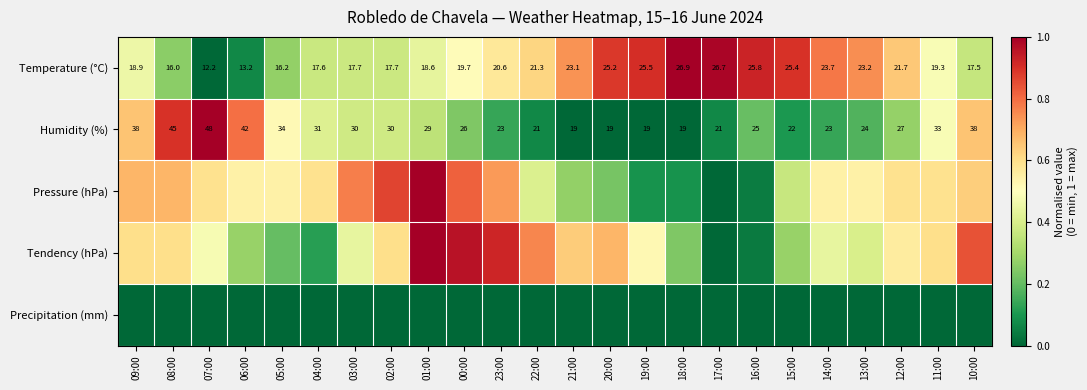

At which label does Humidity (%) reach its minimum?

21:00